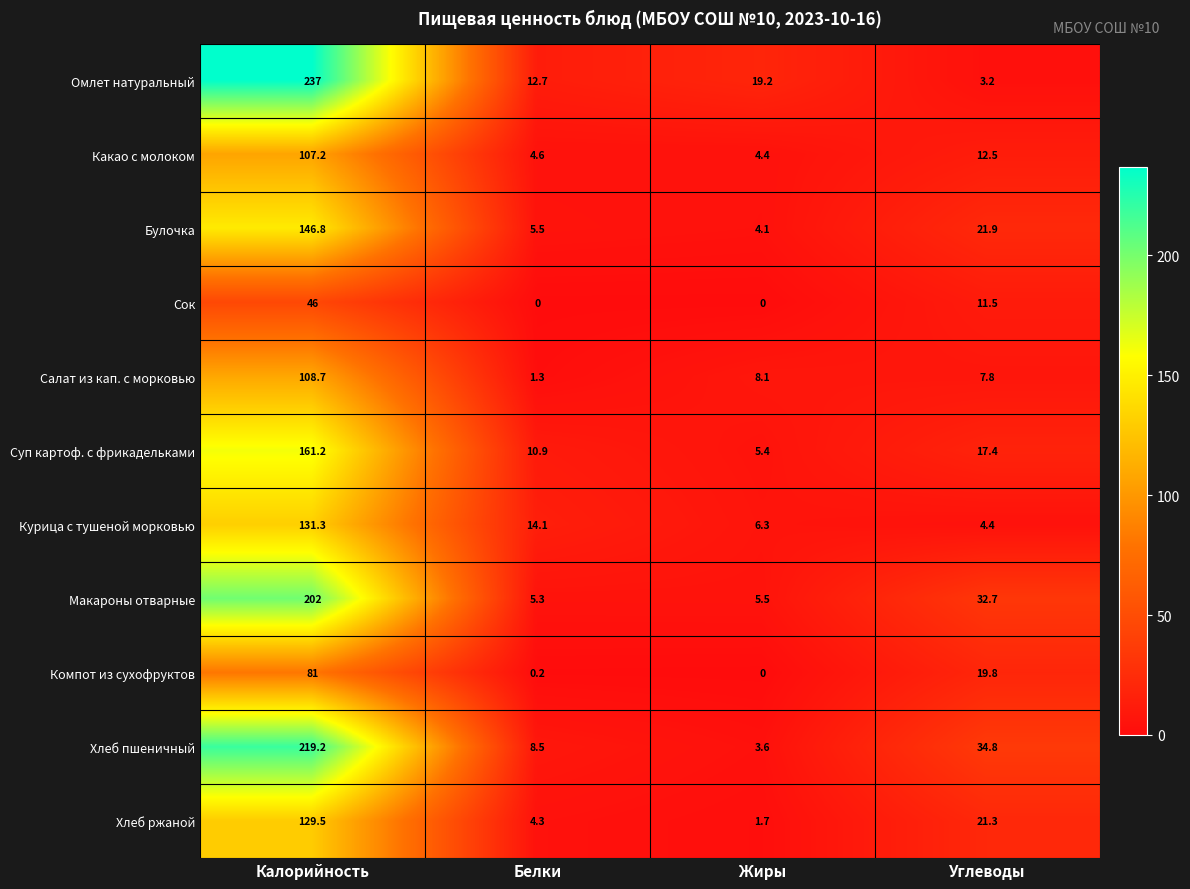

The Курица с тушеной морковью series shows 7.9 at Углеводы. True or false?

False